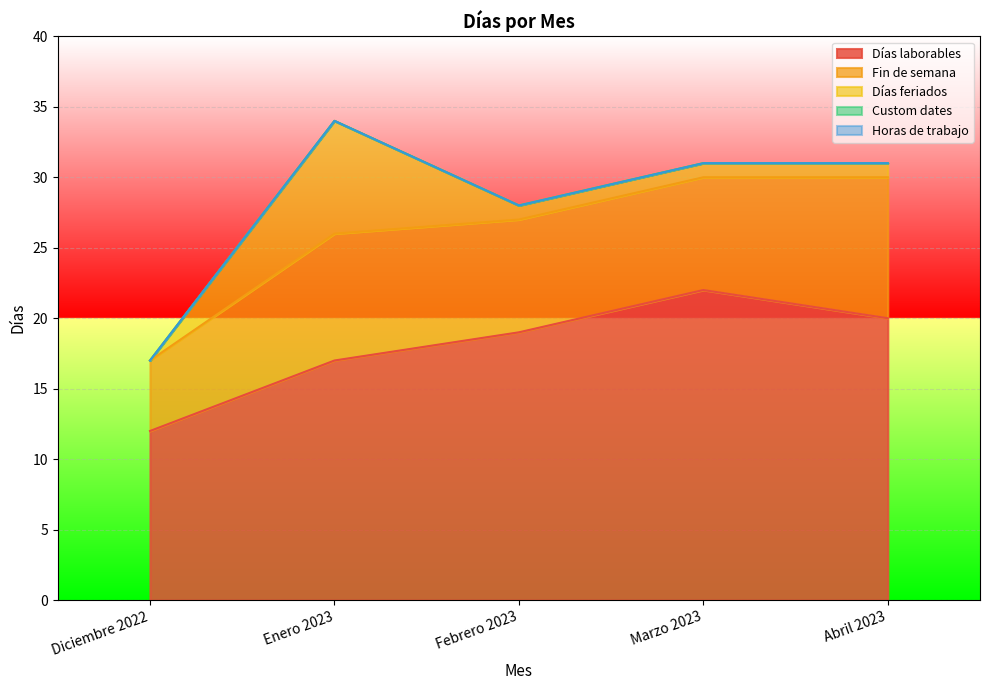

Is it true that Fin de semana equals 10 at Abril 2023?

True